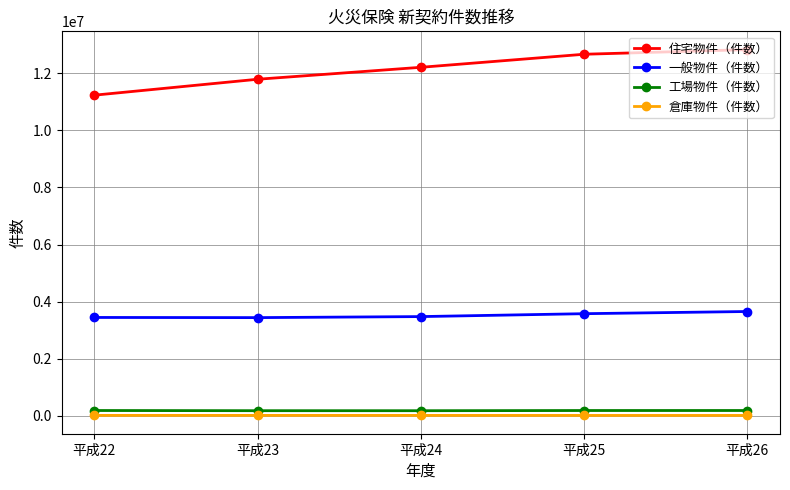

How many categories are shown in the chart?

5